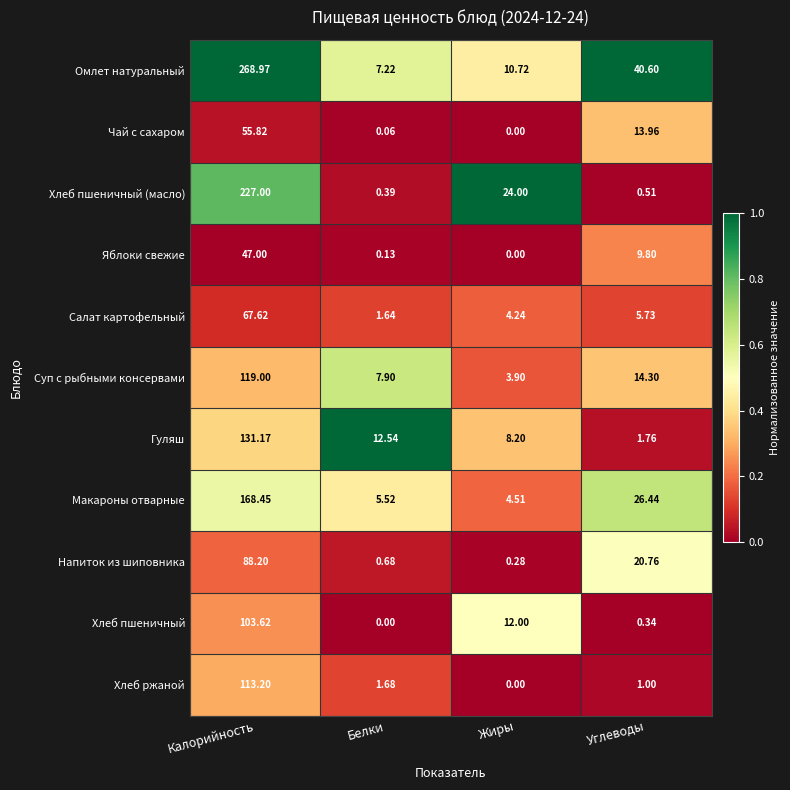

At which label does Гуляш reach its minimum?

Углеводы